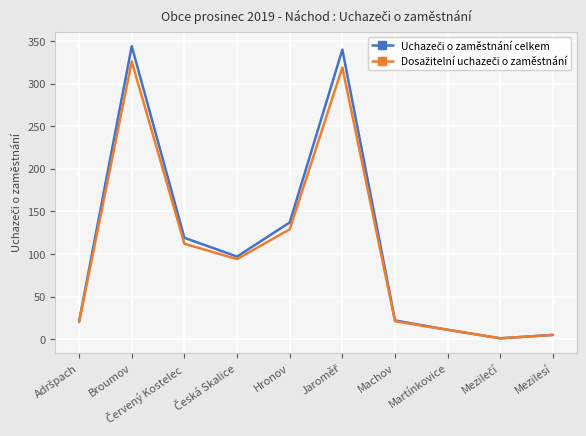

What is the label of the 3rd point from the right?

Martínkovice